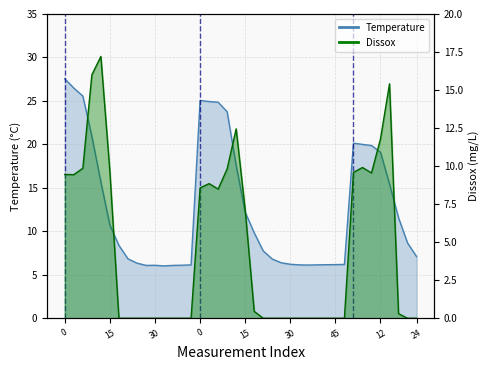

Which label corresponds to the smallest value in the chart?

18